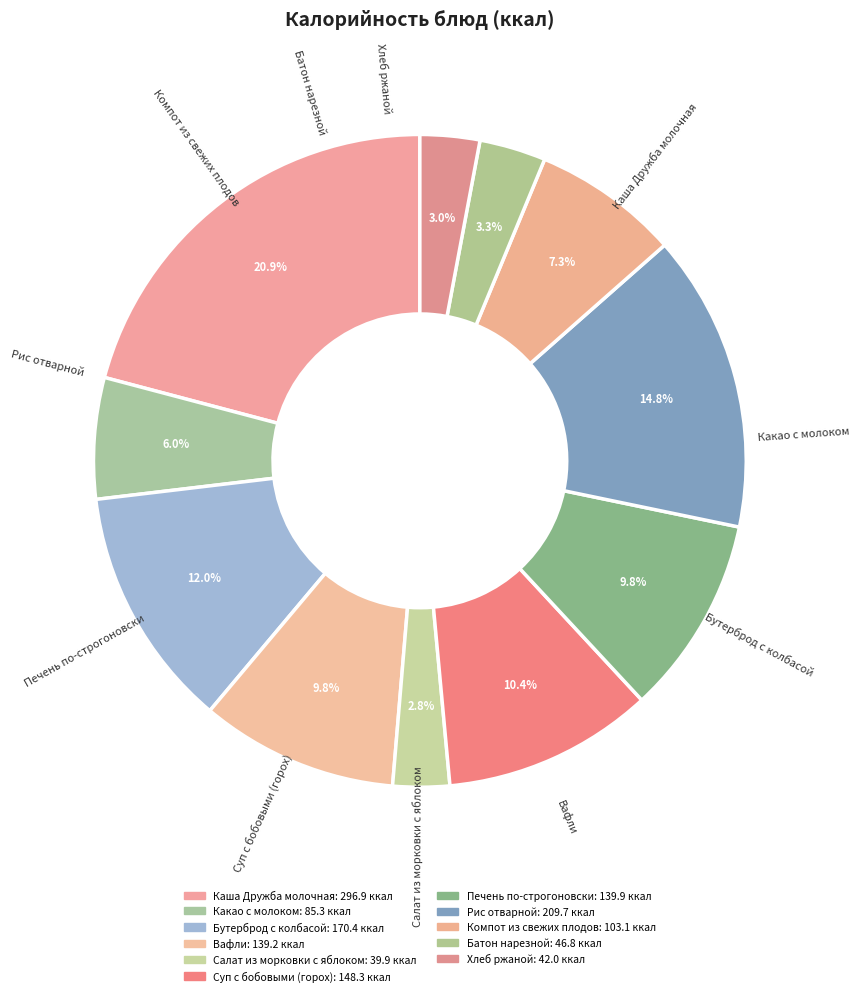

Count the number of slices in the pie.

11